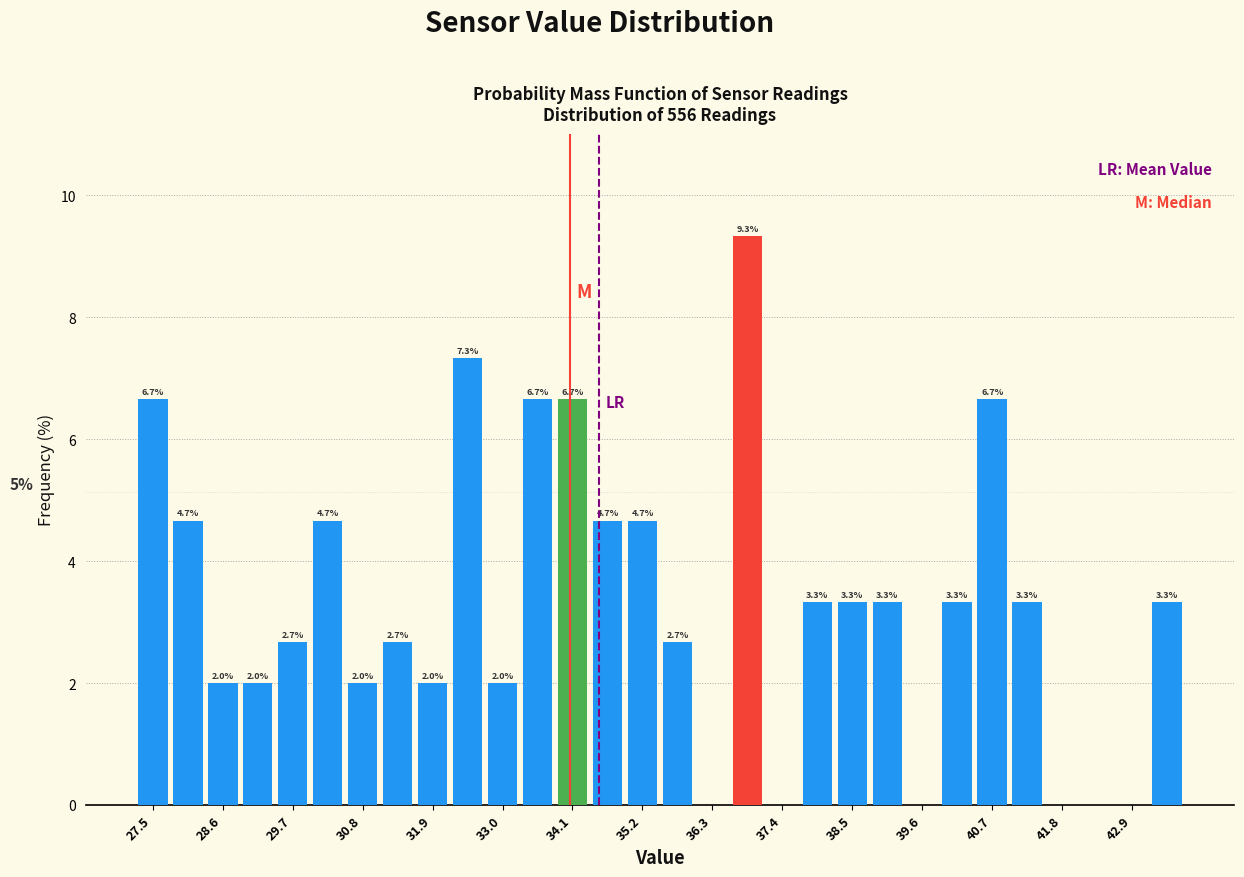

Read against the x-axis, roughly where is the centre of the tallest bar?

36.8